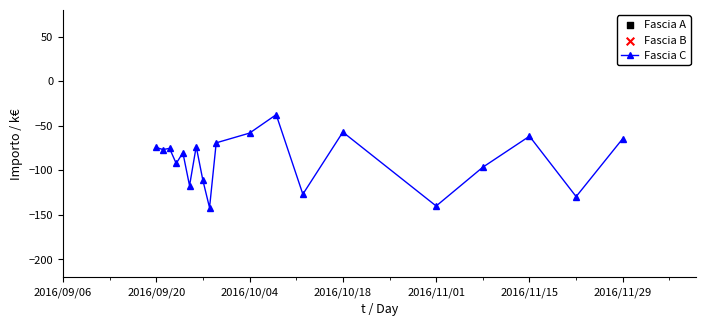

Is the value of Fascia A at 12 greater than the value of Fascia C at 12?

No